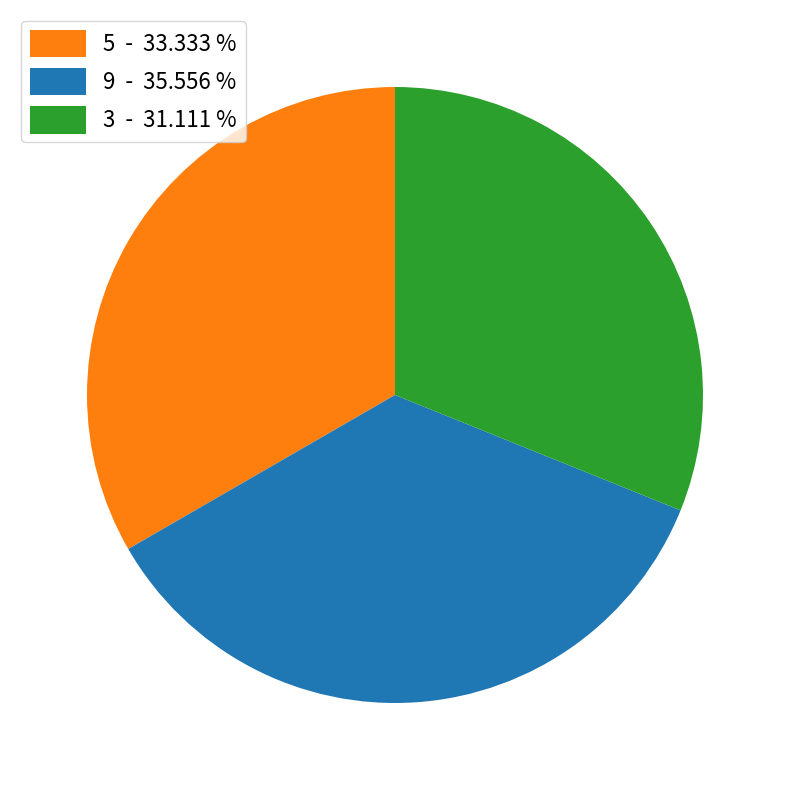

Which has a higher value, 5 - 33.333 % or 9 - 35.556 %?

9 - 35.556 %